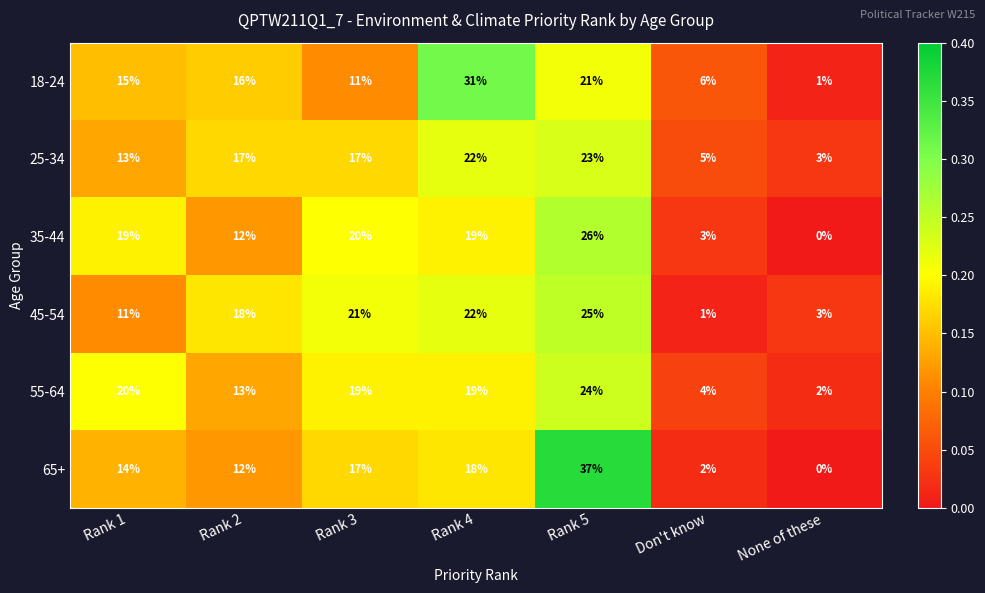

How many categories are shown in the chart?

7